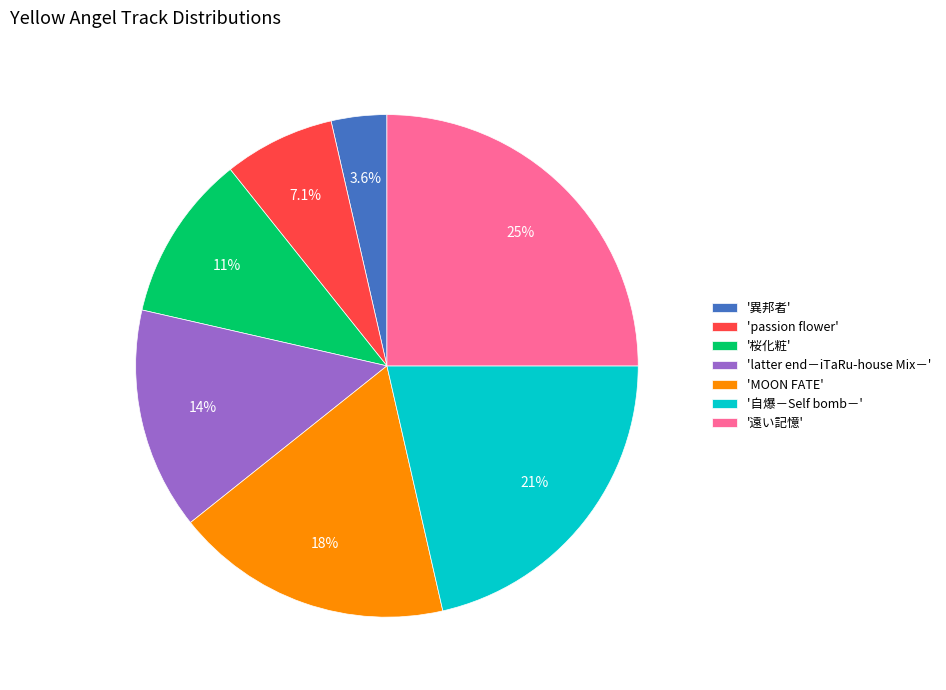

To the nearest percent, what is the difference between the largest and smallest slice percentages?

21%